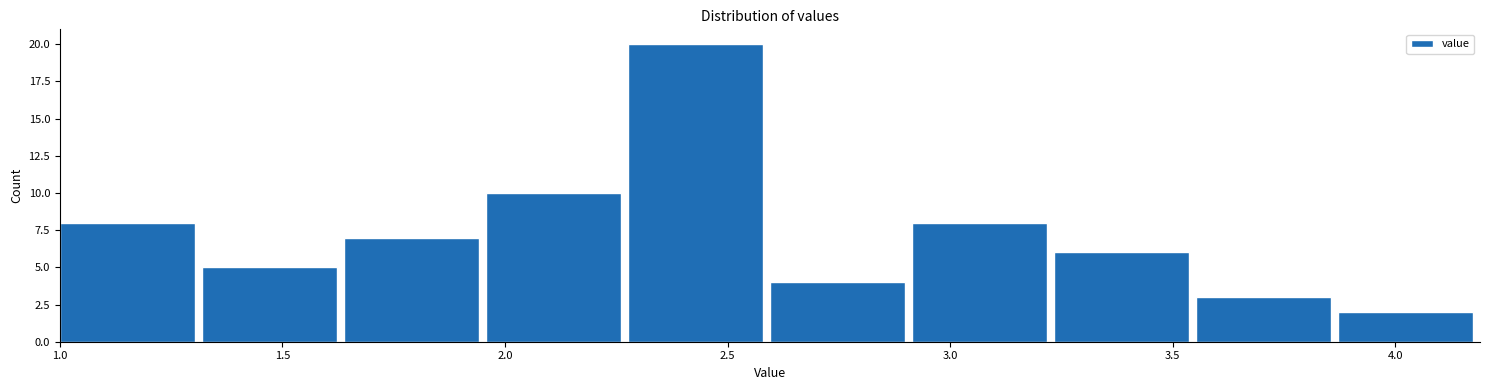

Reading left to right, list every bar in this chart as the range it spans on the x-axis followed by its height. Neither the bar edges nor the heights are printed on the chart, so give them approximately, as read against the axes.

1.00 to 1.30: 8
1.30 to 1.65: 5
1.65 to 1.95: 7
1.95 to 2.30: 10
2.30 to 2.60: 20
2.60 to 2.90: 4
2.90 to 3.25: 8
3.25 to 3.55: 6
3.55 to 3.85: 3
3.85 to 4.20: 2